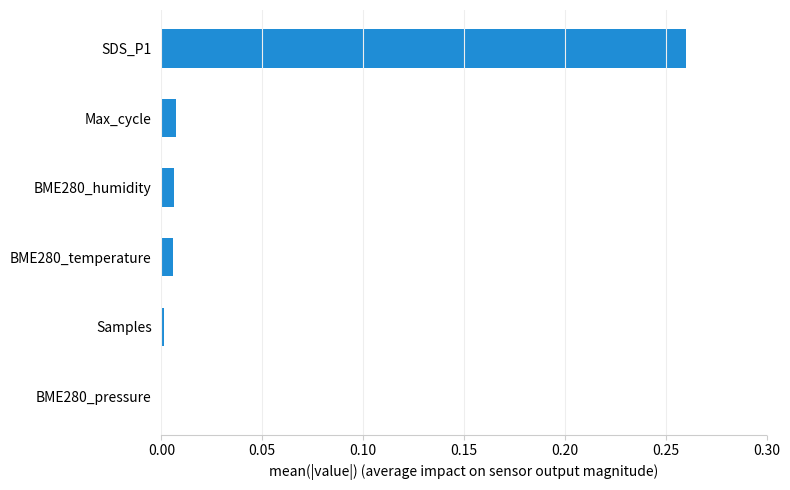

Is it true that the value at BME280_temperature is 0.0?

True